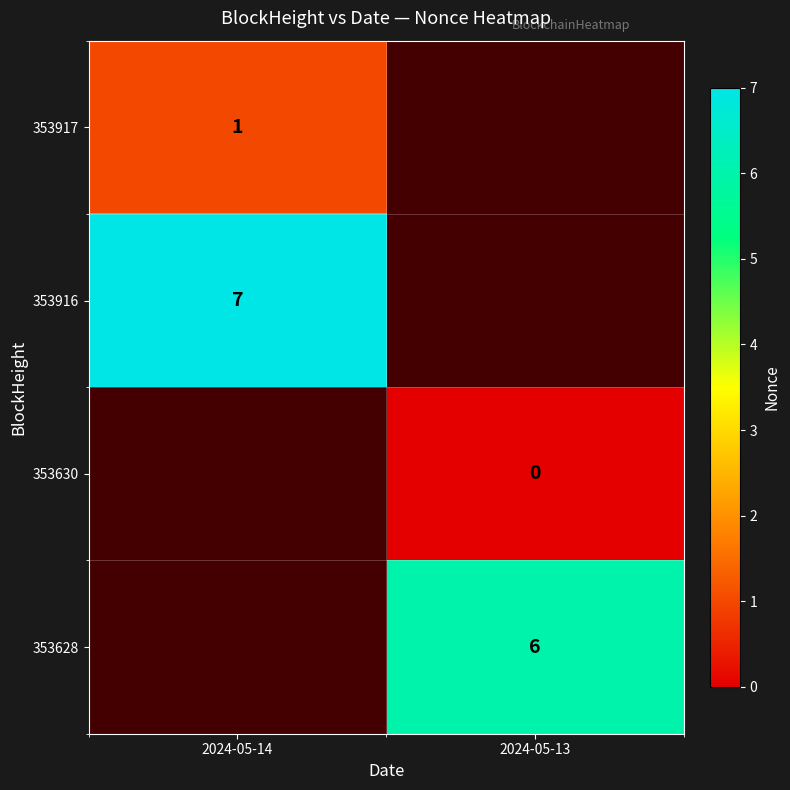

At how many categories does at least one series exceed 3?

2